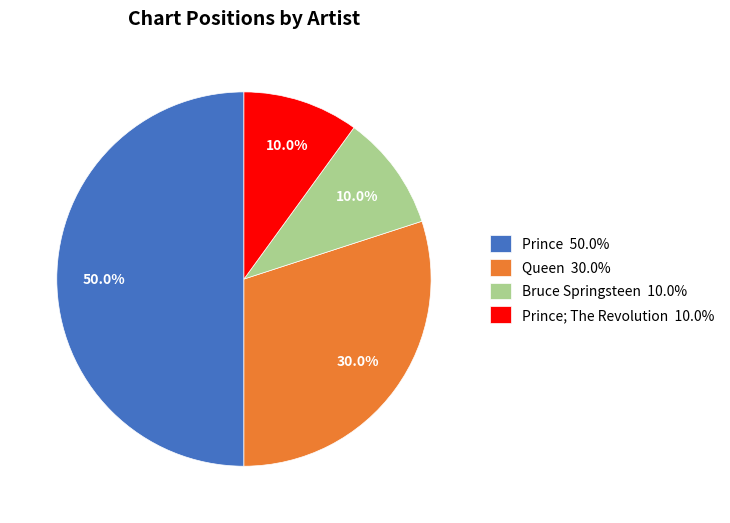

What is the largest slice in the pie chart?

Prince 50.0%